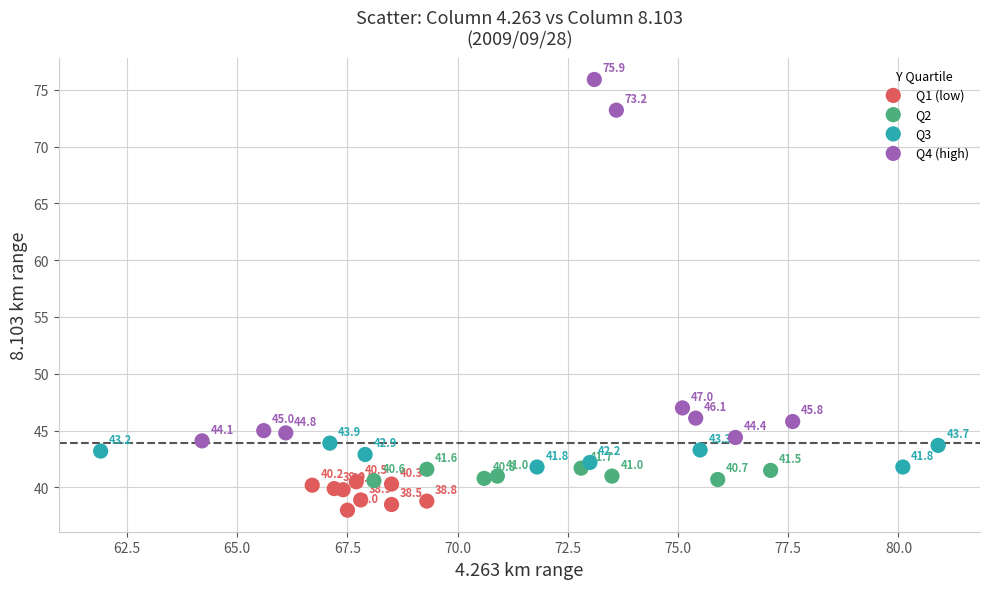

Which series reaches the minimum Y coordinate?

Q1 (low)